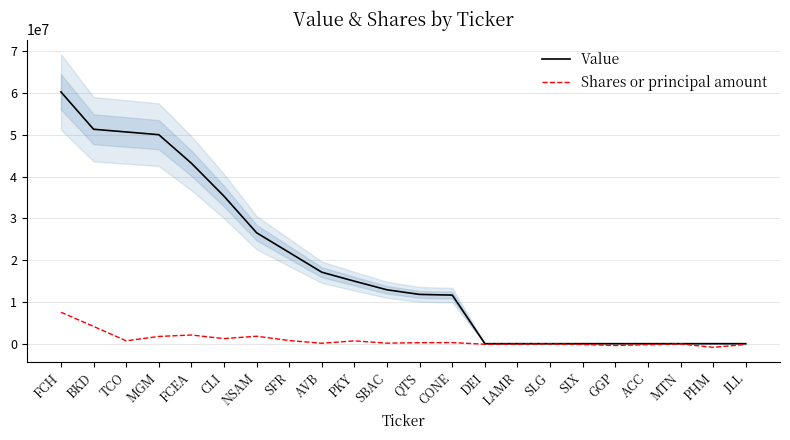

The value of Shares or principal amount at CLI is 1216400. True or false?

True